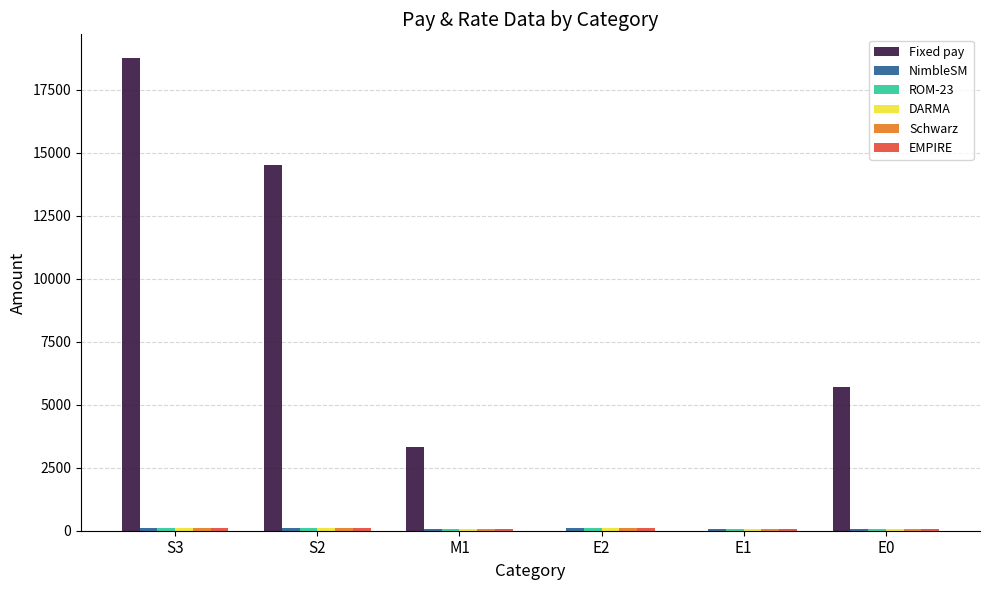

How many groups of bars are there?

6